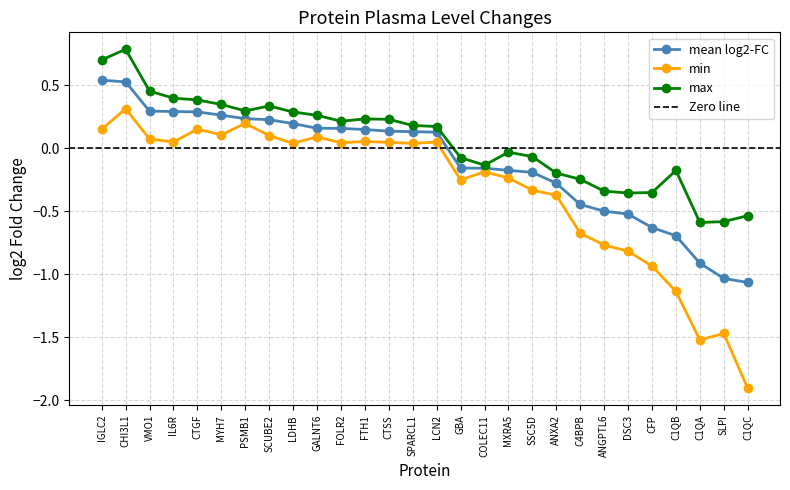

Reading left to right, what are all the values shown in this chart?

mean log2-FC: IGLC2=0.5	CHI3L1=0.5	VMO1=0.3	IL6R=0.3	CTGF=0.3	MYH7=0.3	PSMB1=0.2	SCUBE2=0.2	LDHB=0.2	GALNT6=0.2	FOLR2=0.2	FTH1=0.1	CTSS=0.1	SPARCL1=0.1	LCN2=0.1	GBA=-0.2	COLEC11=-0.2	MXRA5=-0.2	SSC5D=-0.2	ANXA2=-0.3	C4BPB=-0.4	ANGPTL6=-0.5	DSC3=-0.5	CFP=-0.6	C1QB=-0.7	C1QA=-0.9	SLPI=-1.0	C1QC=-1.1
min: IGLC2=0.1	CHI3L1=0.3	VMO1=0.1	IL6R=0.0	CTGF=0.2	MYH7=0.1	PSMB1=0.2	SCUBE2=0.1	LDHB=0.0	GALNT6=0.1	FOLR2=0.0	FTH1=0.1	CTSS=0.0	SPARCL1=0.0	LCN2=0.0	GBA=-0.3	COLEC11=-0.2	MXRA5=-0.2	SSC5D=-0.3	ANXA2=-0.4	C4BPB=-0.7	ANGPTL6=-0.8	DSC3=-0.8	CFP=-0.9	C1QB=-1.1	C1QA=-1.5	SLPI=-1.5	C1QC=-1.9
max: IGLC2=0.7	CHI3L1=0.8	VMO1=0.5	IL6R=0.4	CTGF=0.4	MYH7=0.3	PSMB1=0.3	SCUBE2=0.3	LDHB=0.3	GALNT6=0.3	FOLR2=0.2	FTH1=0.2	CTSS=0.2	SPARCL1=0.2	LCN2=0.2	GBA=-0.1	COLEC11=-0.1	MXRA5=-0.0	SSC5D=-0.1	ANXA2=-0.2	C4BPB=-0.2	ANGPTL6=-0.3	DSC3=-0.4	CFP=-0.4	C1QB=-0.2	C1QA=-0.6	SLPI=-0.6	C1QC=-0.5